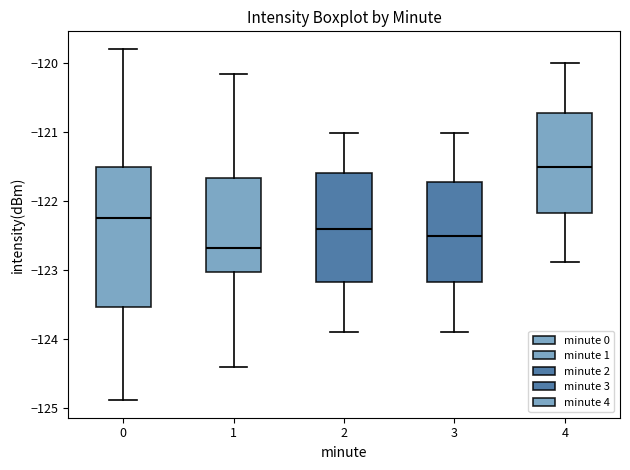

Reading left to right, read every box against the y-axis: the position of its median line, the range the box covers, and the ends of its whiskers. The values are not printed on the chart, so give them approximately, as read against the axis.

0: median -122.2, box -123.5 to -121.5, whiskers -124.9 to -119.8
1: median -122.7, box -123.0 to -121.7, whiskers -124.4 to -120.2
2: median -122.4, box -123.2 to -121.6, whiskers -123.9 to -121.0
3: median -122.5, box -123.2 to -121.7, whiskers -123.9 to -121.0
4: median -121.5, box -122.2 to -120.7, whiskers -122.9 to -120.0